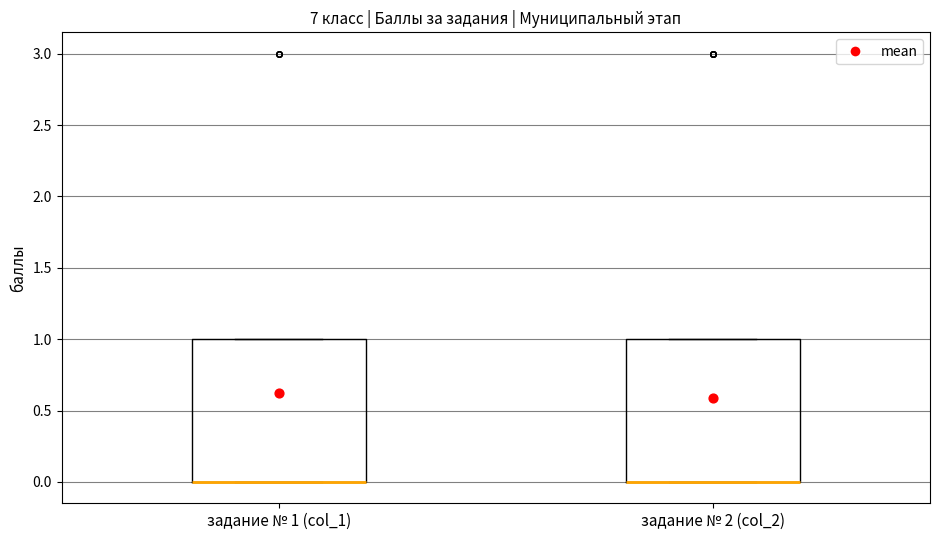

Reading left to right, read every box against the y-axis: the position of its median line, the range the box covers, and the ends of its whiskers. The values are not printed on the chart, so give them approximately, as read against the axis.

задание № 1 (col_1): median 0 (drawn on the box's lower edge), box 0 to 1, whiskers 0 to 1
задание № 2 (col_2): median 0 (drawn on the box's lower edge), box 0 to 1, whiskers 0 to 1